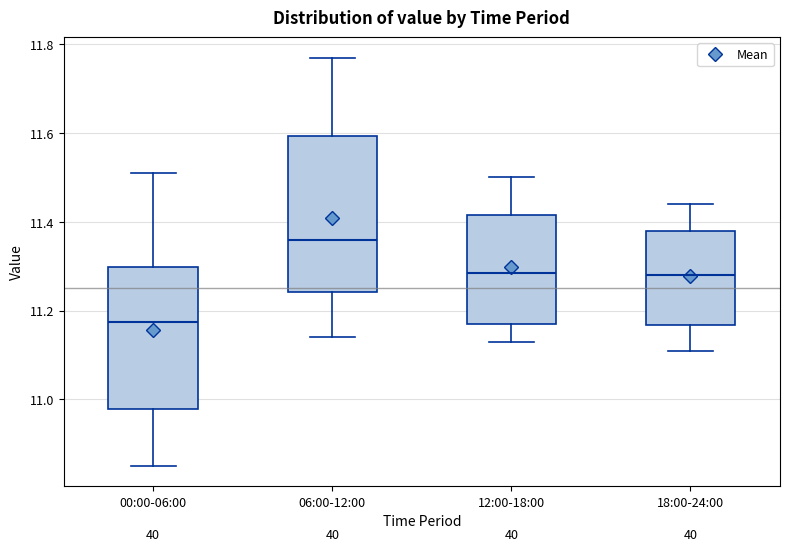

Which box is the tallest, from its lower edge to its upper edge?

06:00-12:00